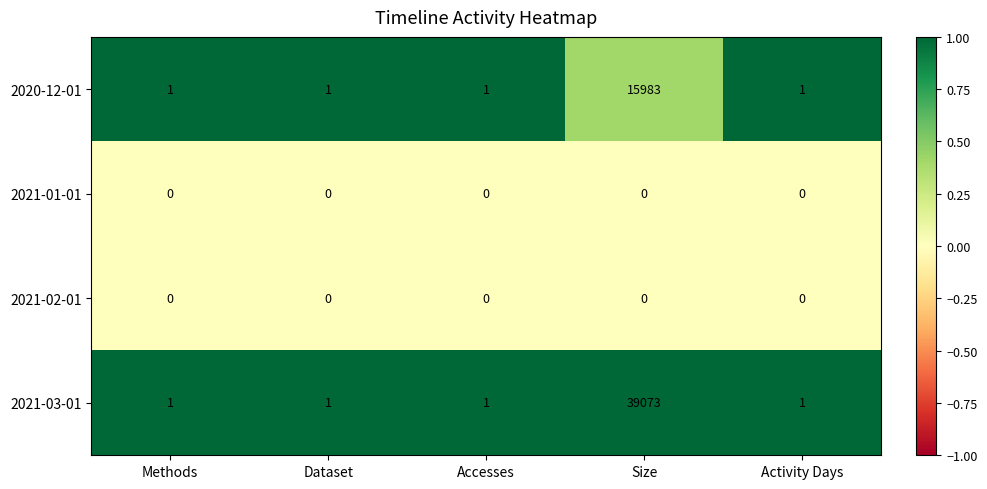

Reading left to right, transcribe all the data shown in this chart.

2020-12-01: Methods=1	Dataset=1	Accesses=1	Size=15983	Activity Days=1
2021-01-01: Methods=0	Dataset=0	Accesses=0	Size=0	Activity Days=0
2021-02-01: Methods=0	Dataset=0	Accesses=0	Size=0	Activity Days=0
2021-03-01: Methods=1	Dataset=1	Accesses=1	Size=39073	Activity Days=1